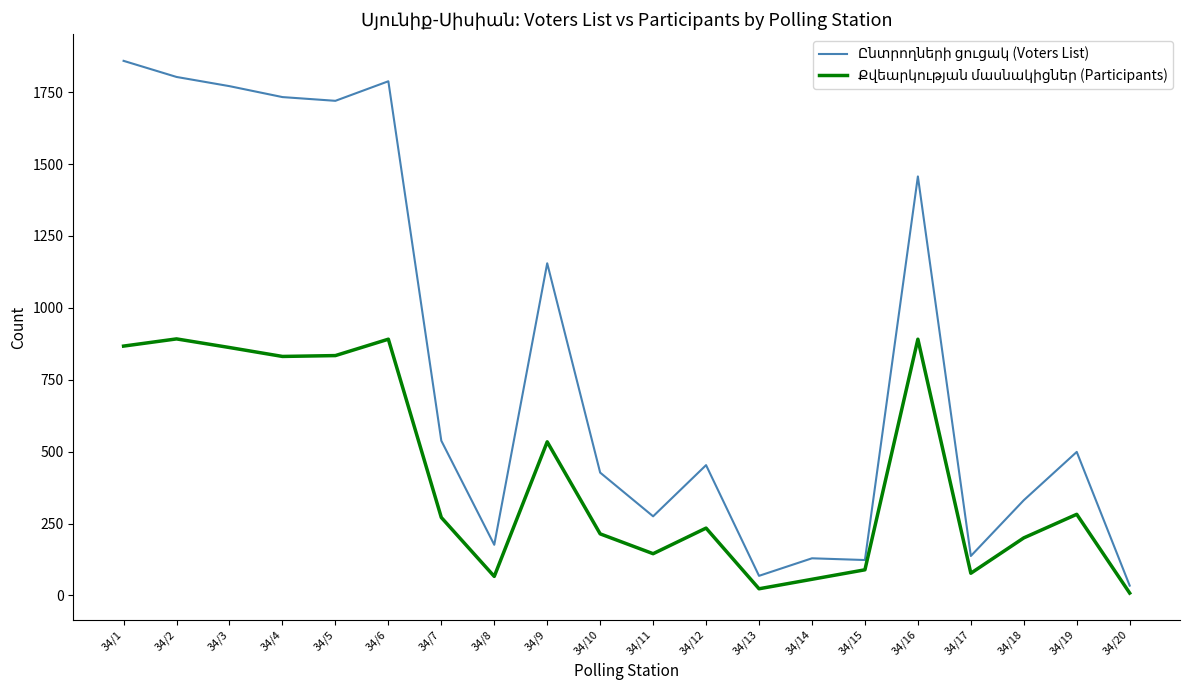

At how many categories does at least one series exceed 255?

14